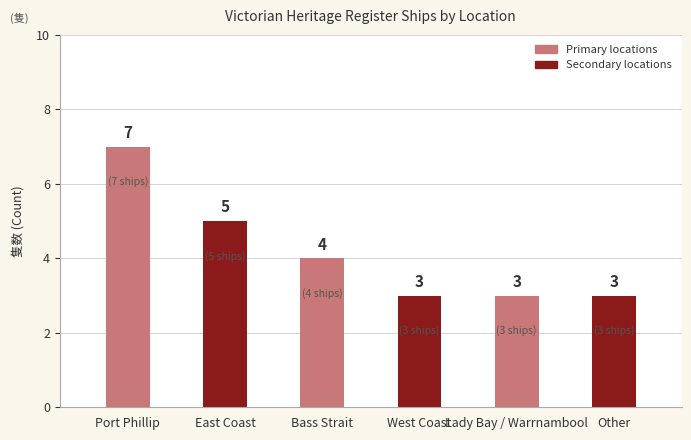

Which category has the highest value across all series?

Port Phillip